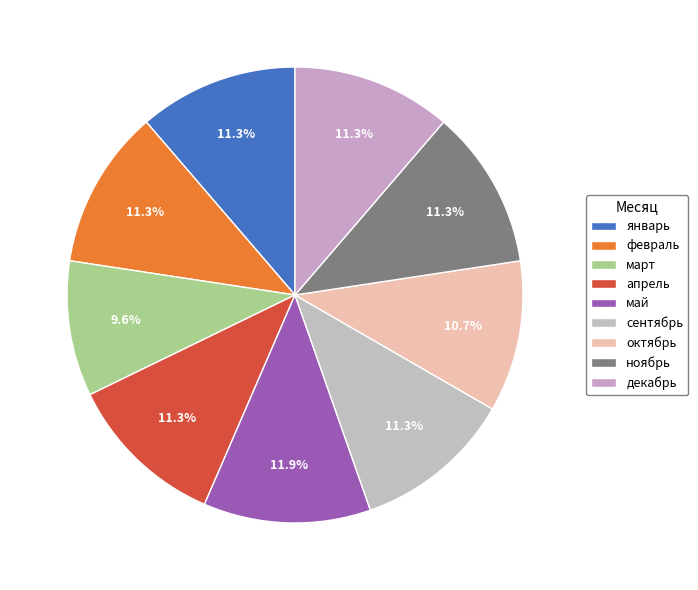

What percentage is NOT represented by сентябрь?

88.7%